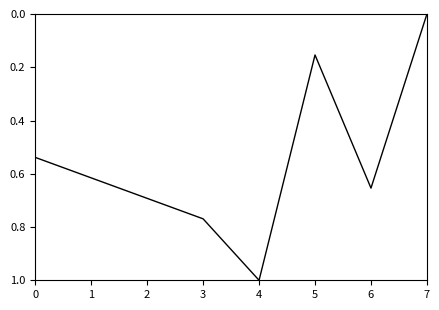

At which category does the chart reach its peak across all series?

4